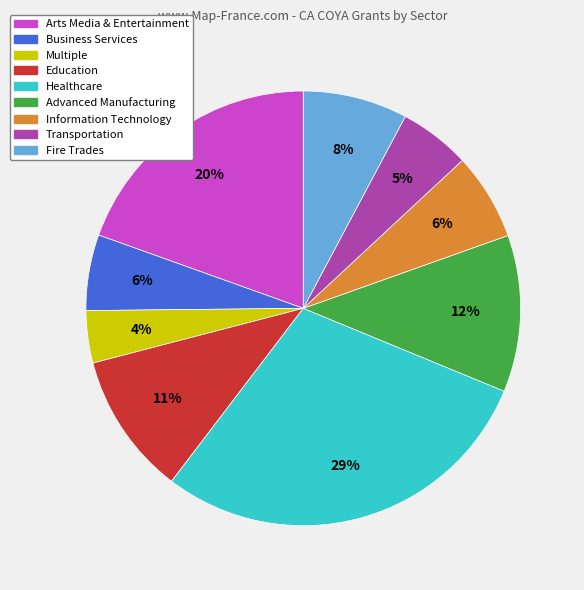

How many segments does this pie chart have?

9